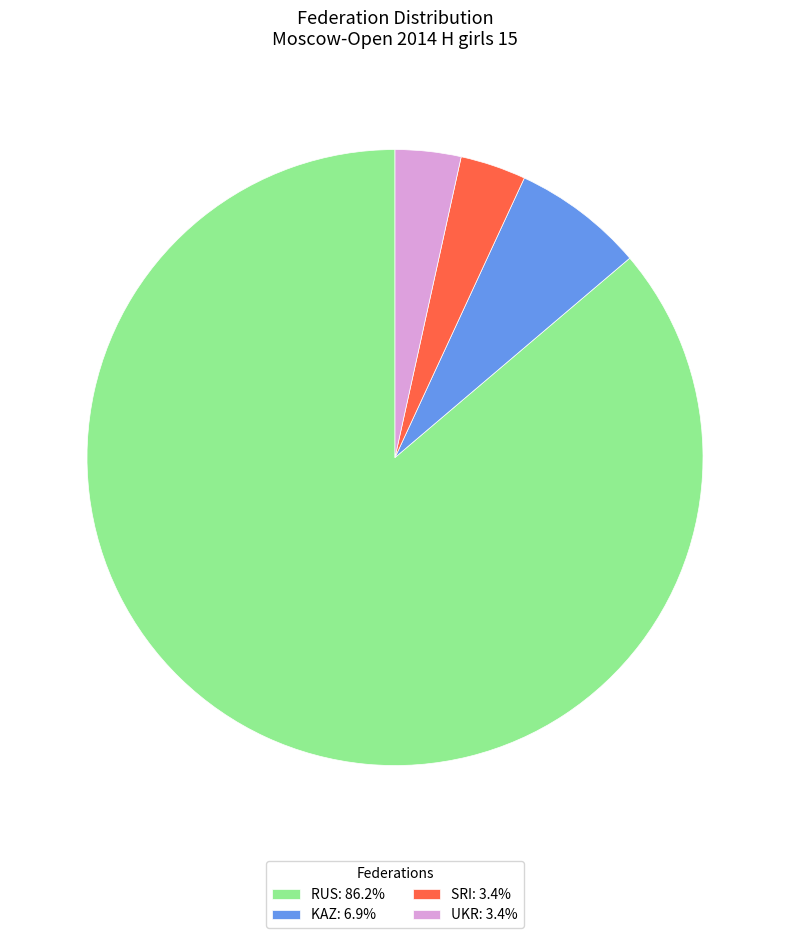

Is UKR: 3.4% the majority of the pie?

No